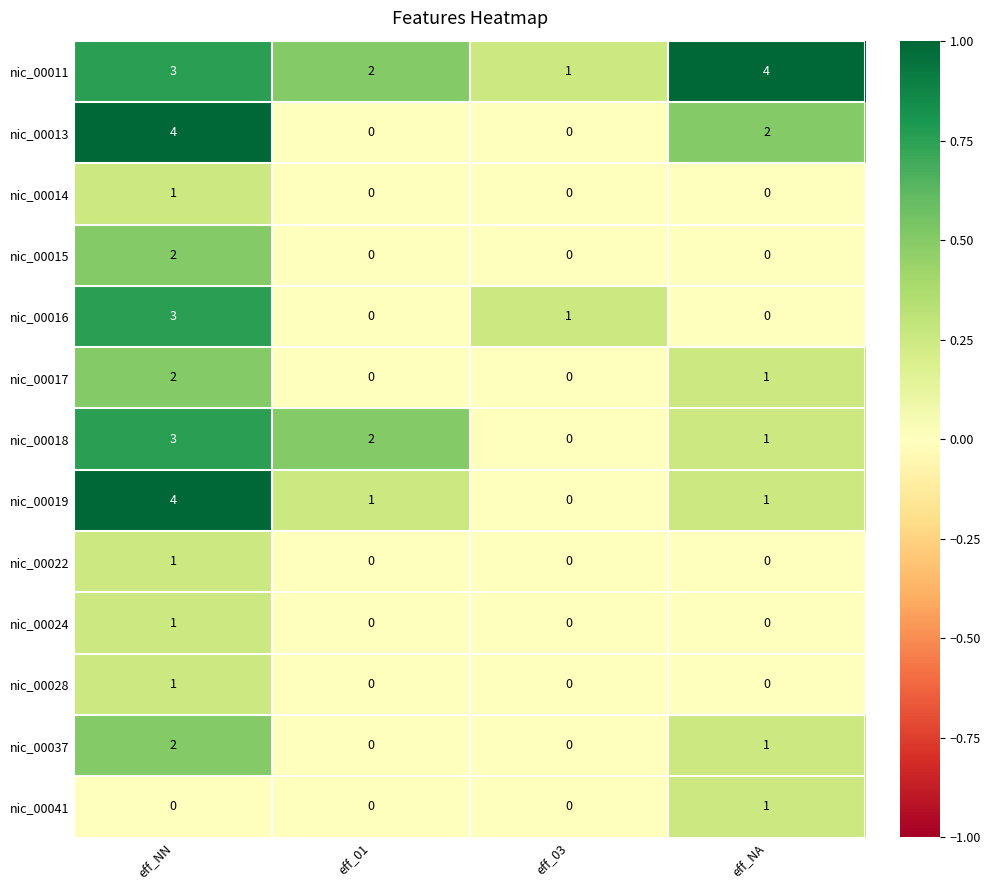

How many data points in nic_00028 are above 0?

1